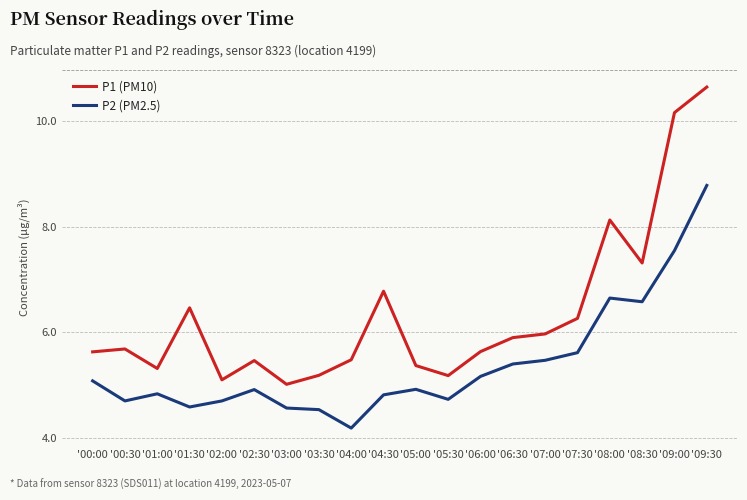

Rank the series by their average value, from highest to lowest.

P1 (PM10), P2 (PM2.5)